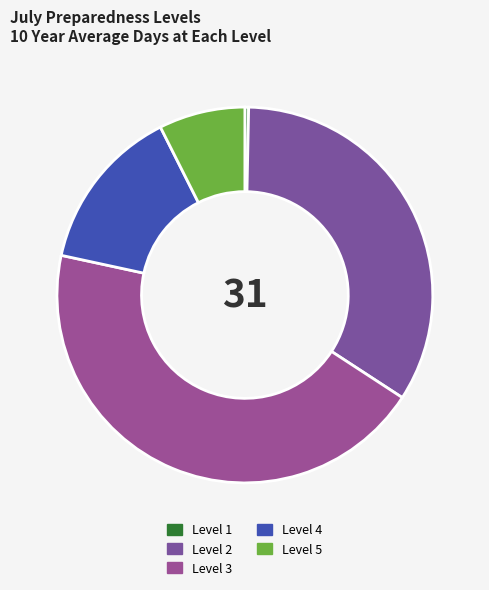

Which slice is the smallest?

Level 1